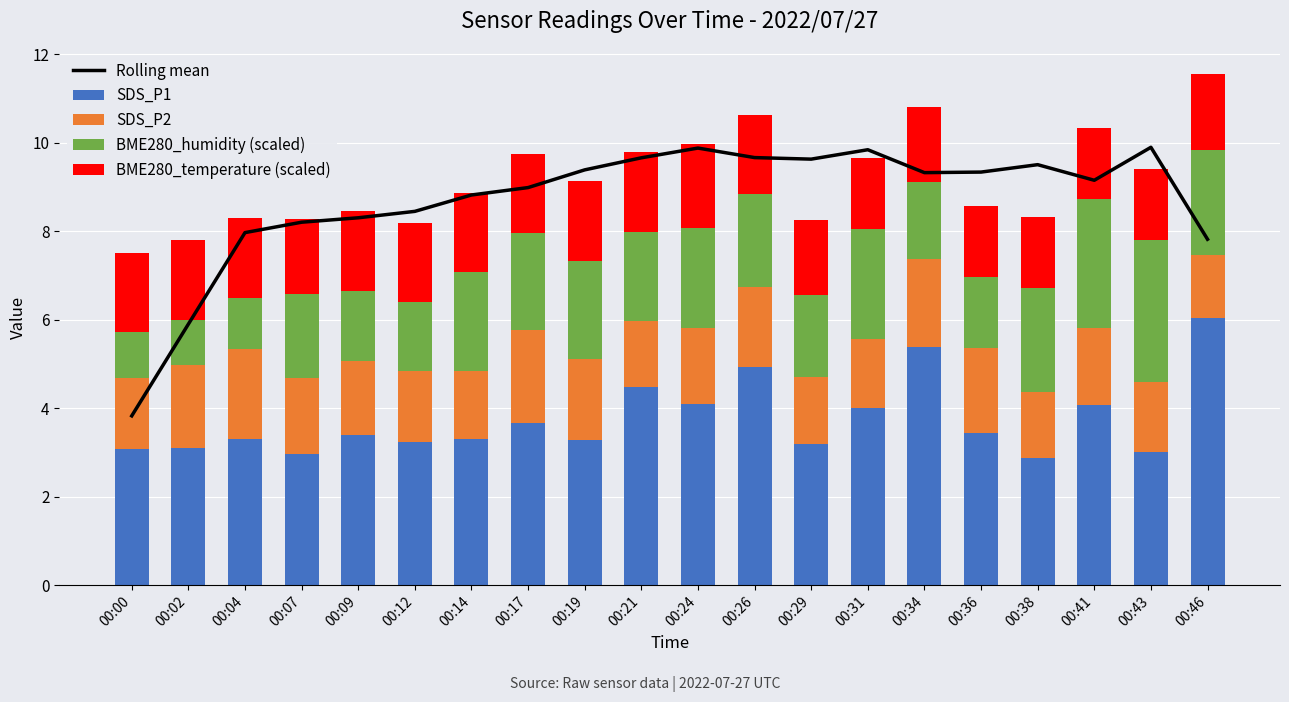

What is the difference between the second highest and second lowest values in the Rolling mean series?

4.0